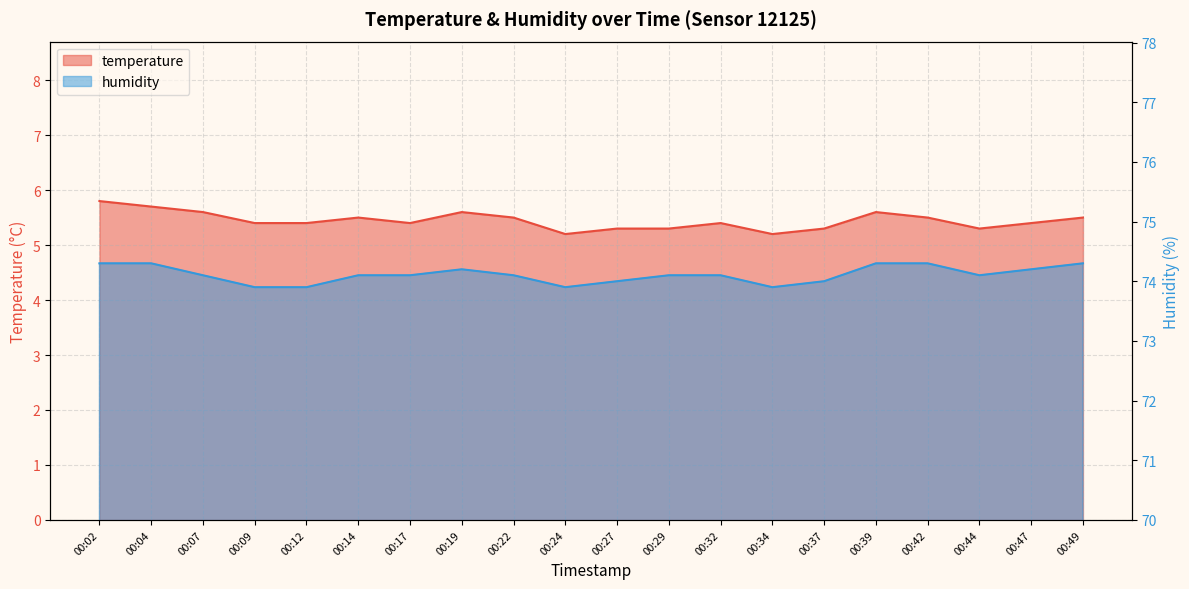

Count the humidity values in the range 74 to 75.

16